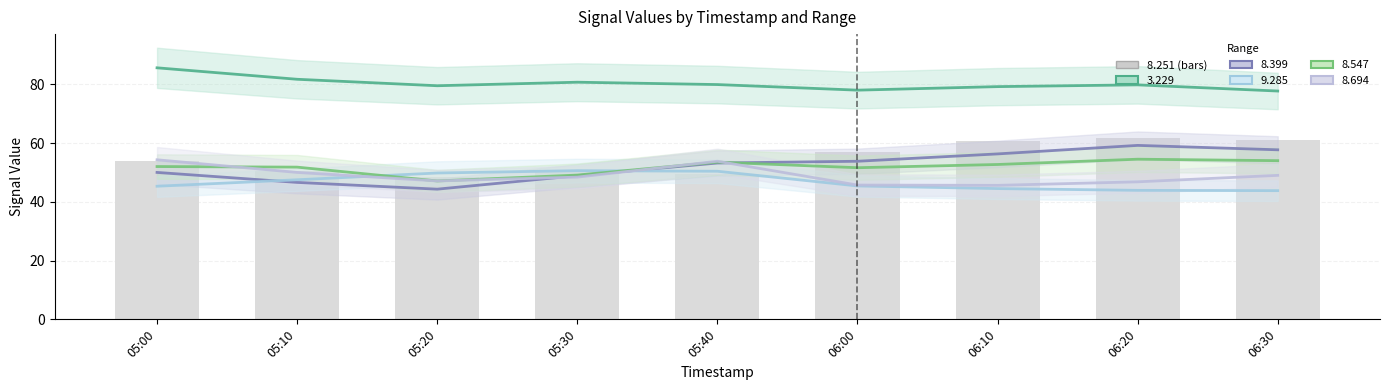

What value does the data have at 05:20?

48.6